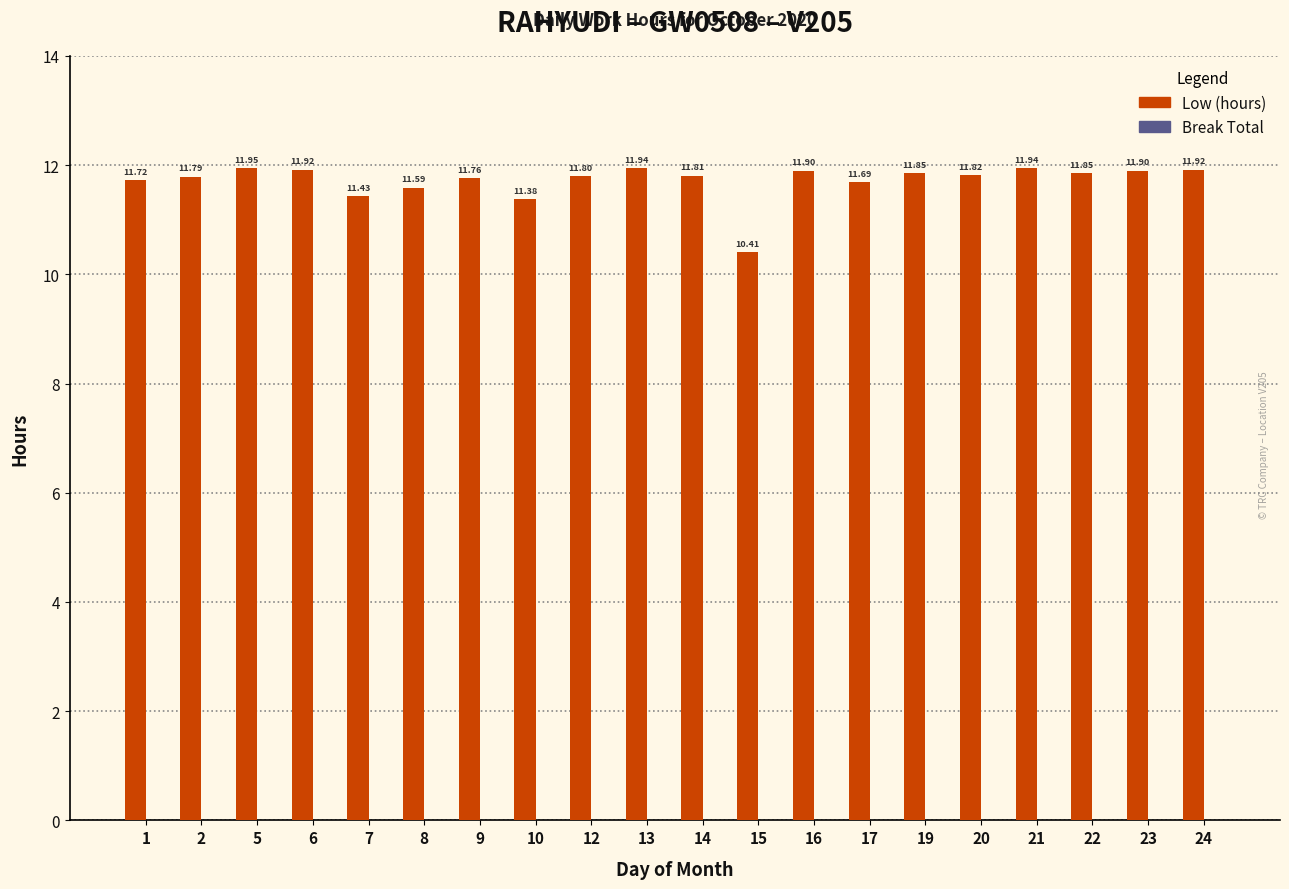

How many data points are less than 11?

1